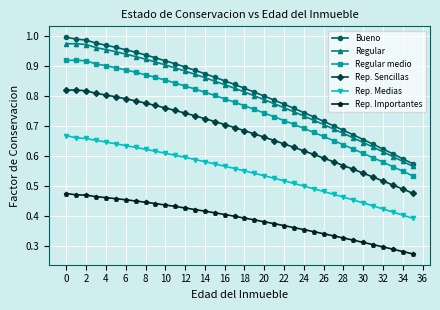

True or false: Rep. Importantes and Regular medio intersect in this chart.

False